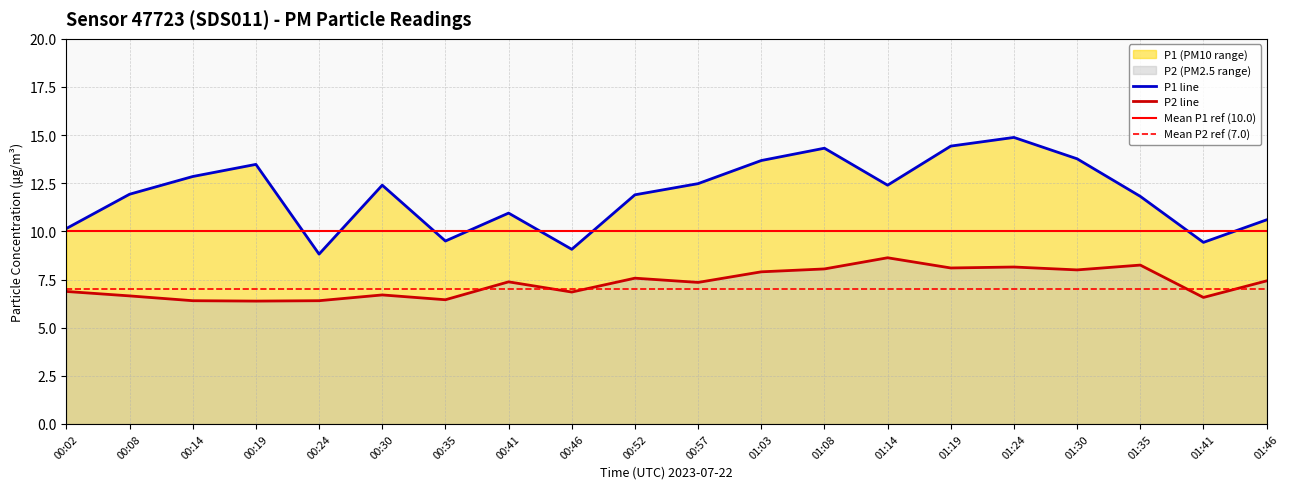

Which series has the widest spread of values?

P1